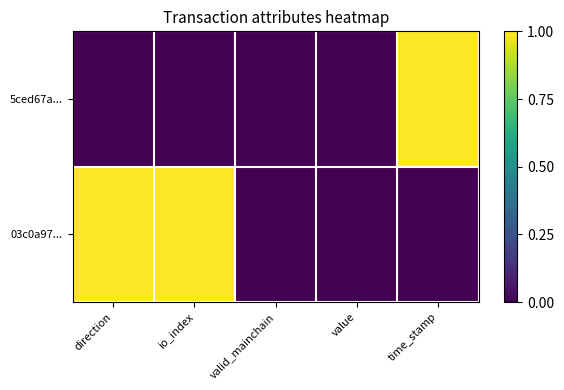

Reading left to right, transcribe all the data shown in this chart.

5ced67a...: direction=0	io_index=0	valid_mainchain=0	value=0	time_stamp=1
03c0a97...: direction=1	io_index=1	valid_mainchain=0	value=0	time_stamp=0